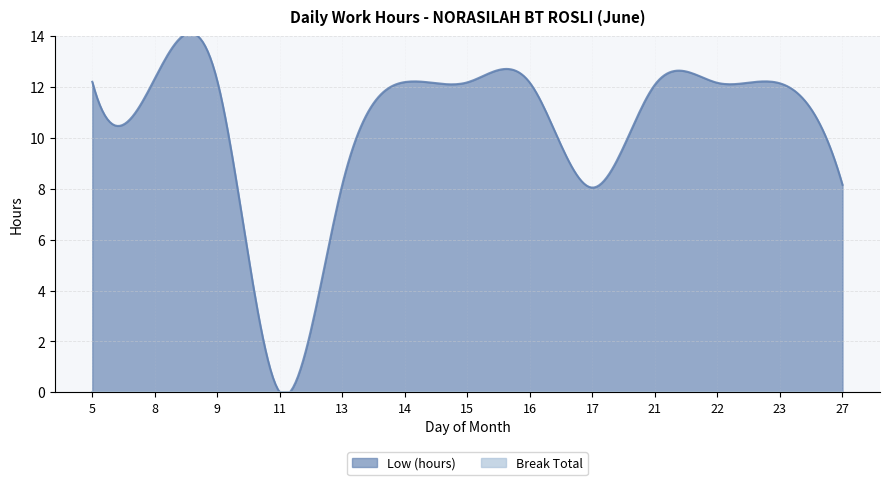

Reading right to left, extract all data points from this chart.

Low (hours): 27=8.2	23=12.2	22=12.2	21=12.1	17=8.1	16=12.2	15=12.2	14=12.2	13=8.2	11=0.0	9=12.2	8=12.3	5=12.2
Break Total: 27=0.0	23=0.0	22=0.0	21=0.0	17=0.0	16=0.0	15=0.0	14=0.0	13=0.0	11=0.0	9=0.0	8=0.0	5=0.0